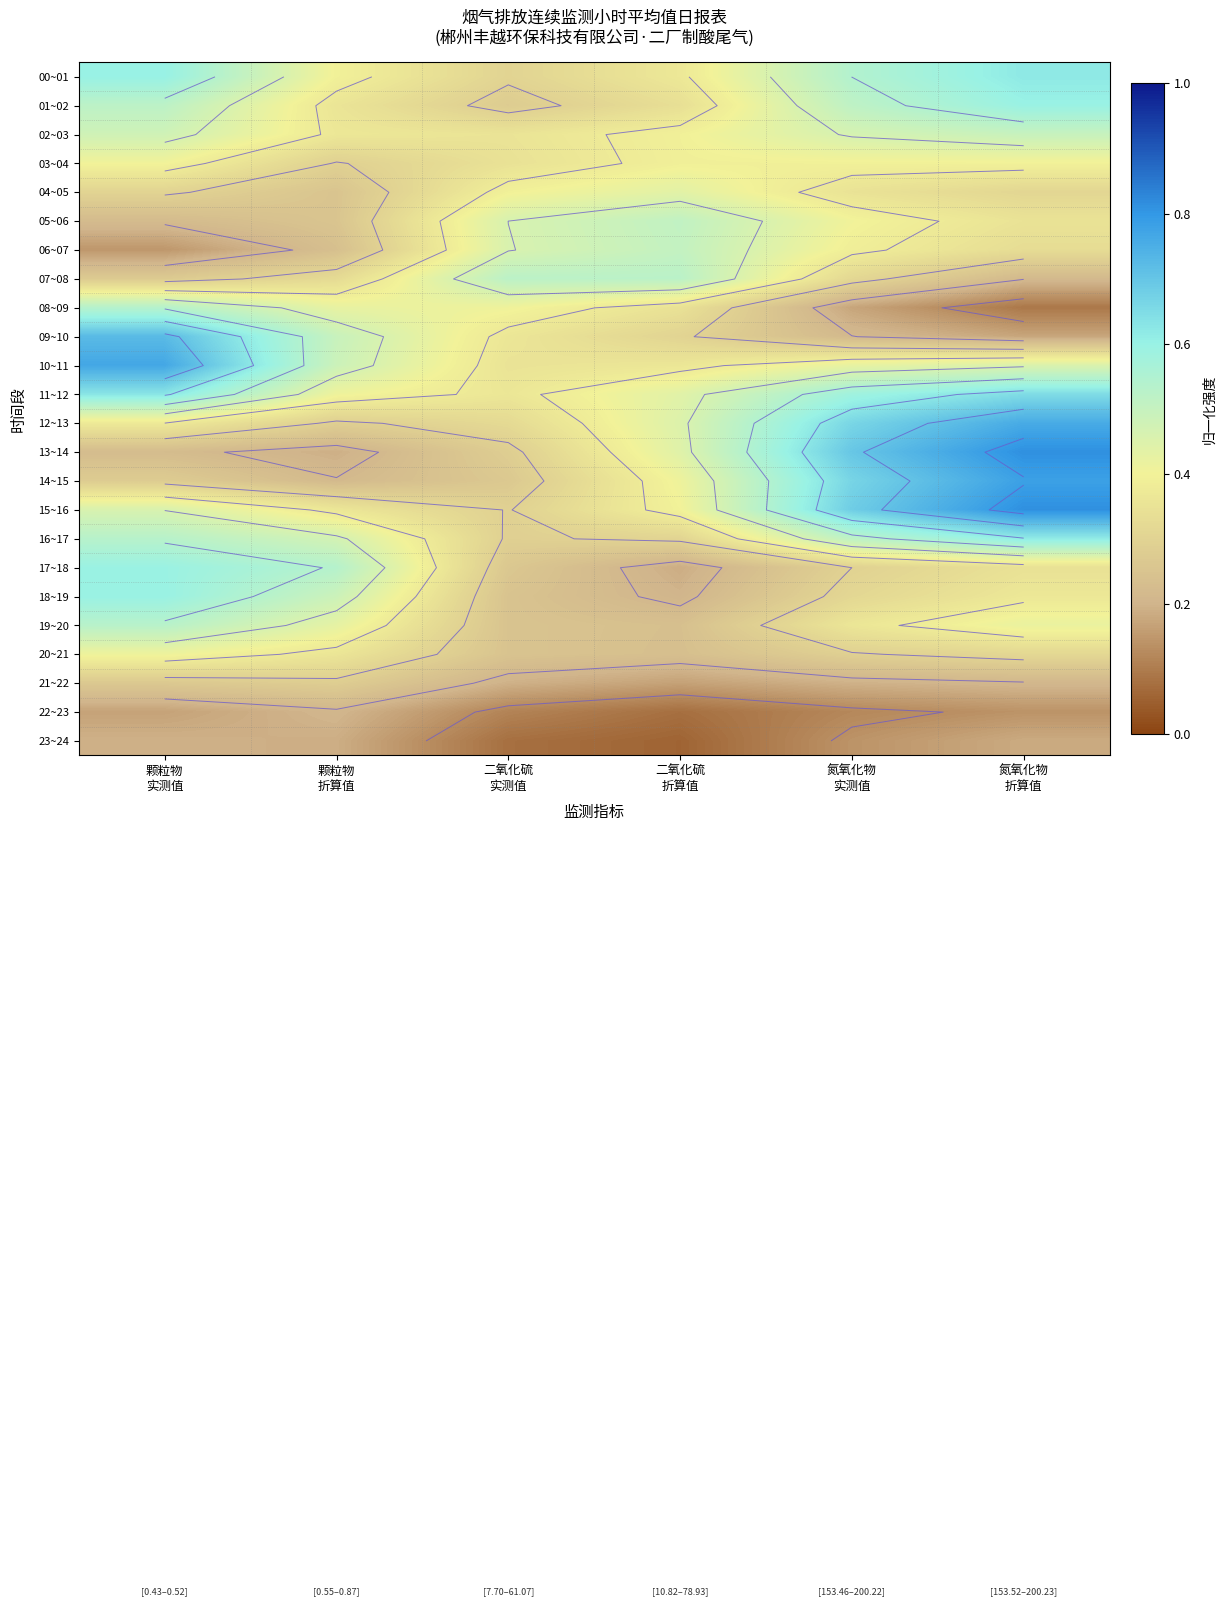

List the series in order of their peak value, lowest first.

23~24, 22~23, 21~22, 03~04, 20~21, 04~05, 02~03, 06~07, 05~06, 07~08, 19~20, 08~09, 17~18, 01~02, 18~19, 16~17, 00~01, 11~12, 09~10, 12~13, 10~11, 14~15, 13~14, 15~16